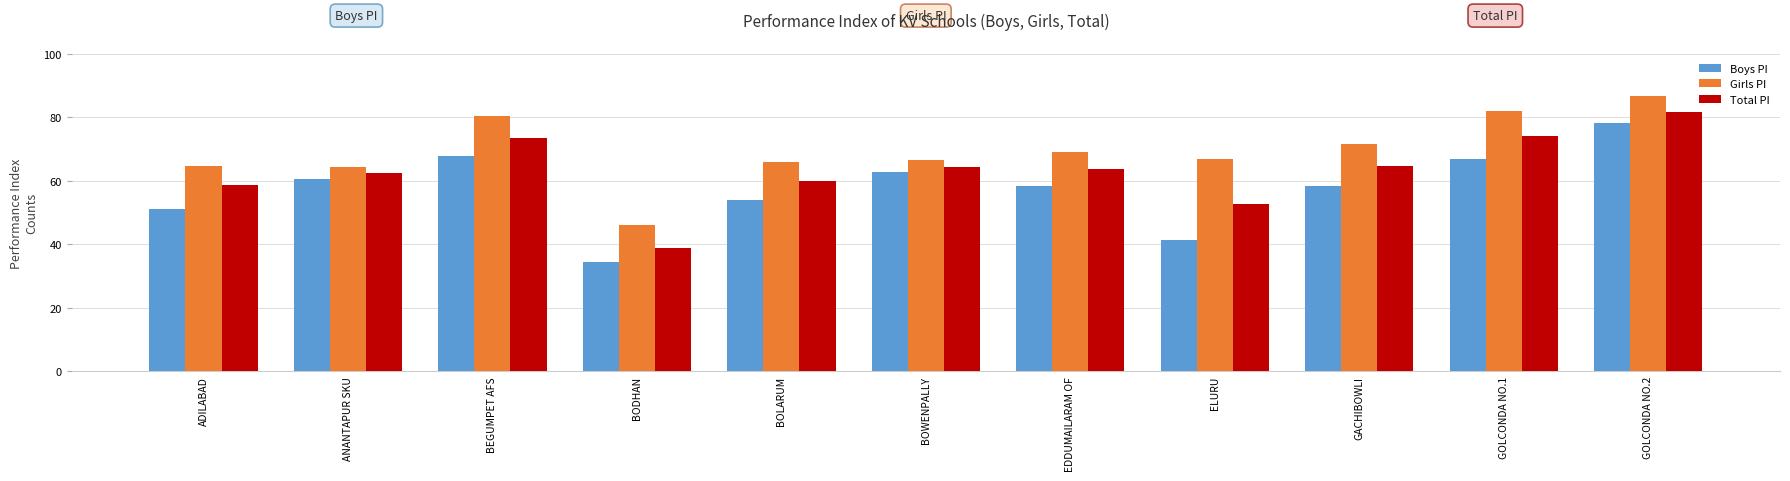

True or false: Total PI has a value of 52.6 at ELURU.

True